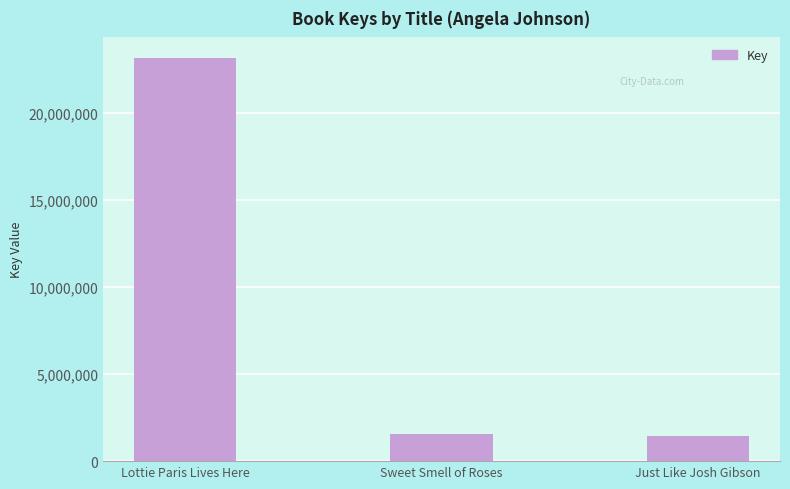

True or false: the data shows 641998 at Sweet Smell of Roses.

False